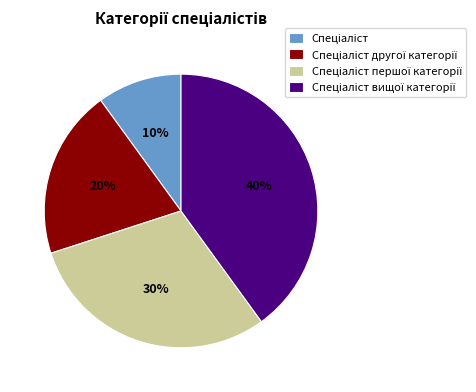

Is there a majority slice in this chart?

No